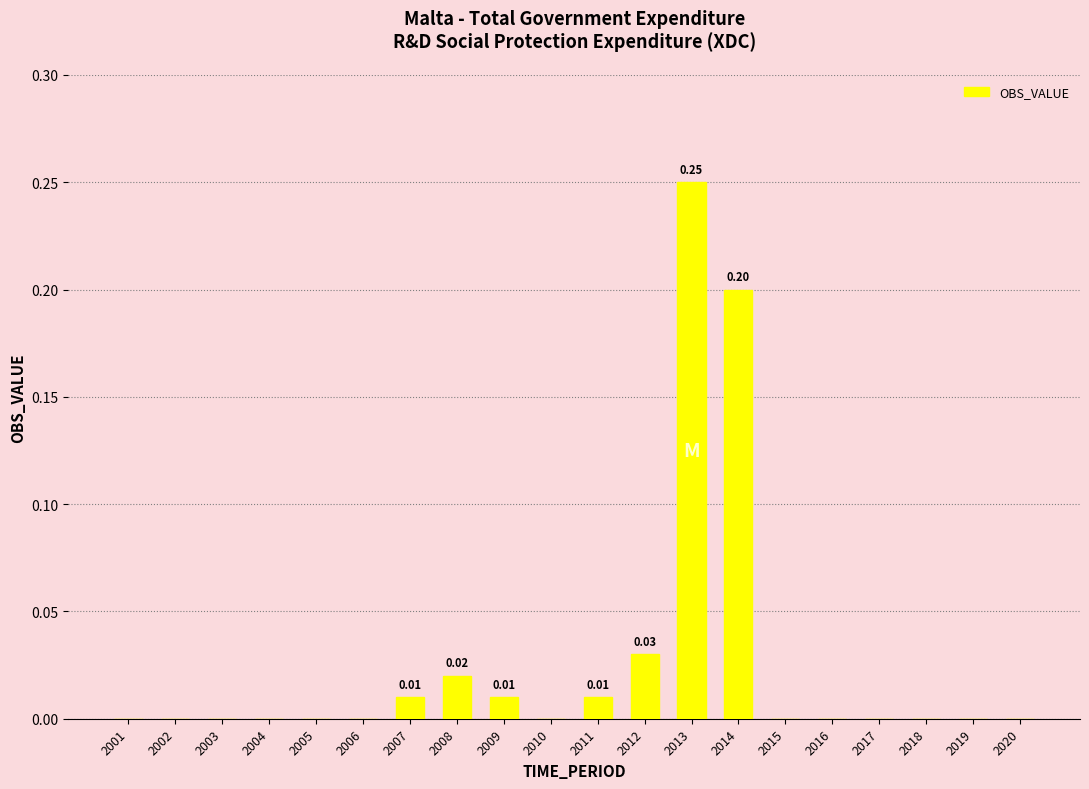

True or false: the data shows 0.0 at 2019.

True